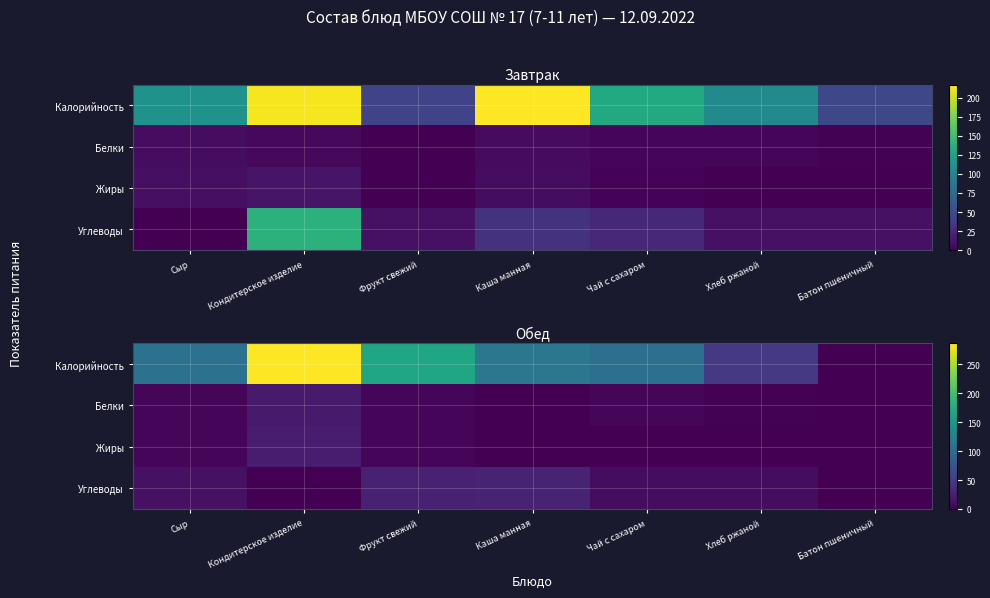

Is the value of Калорийность at Батон пшеничный greater than the value of Белки at Хлеб ржаной?

No